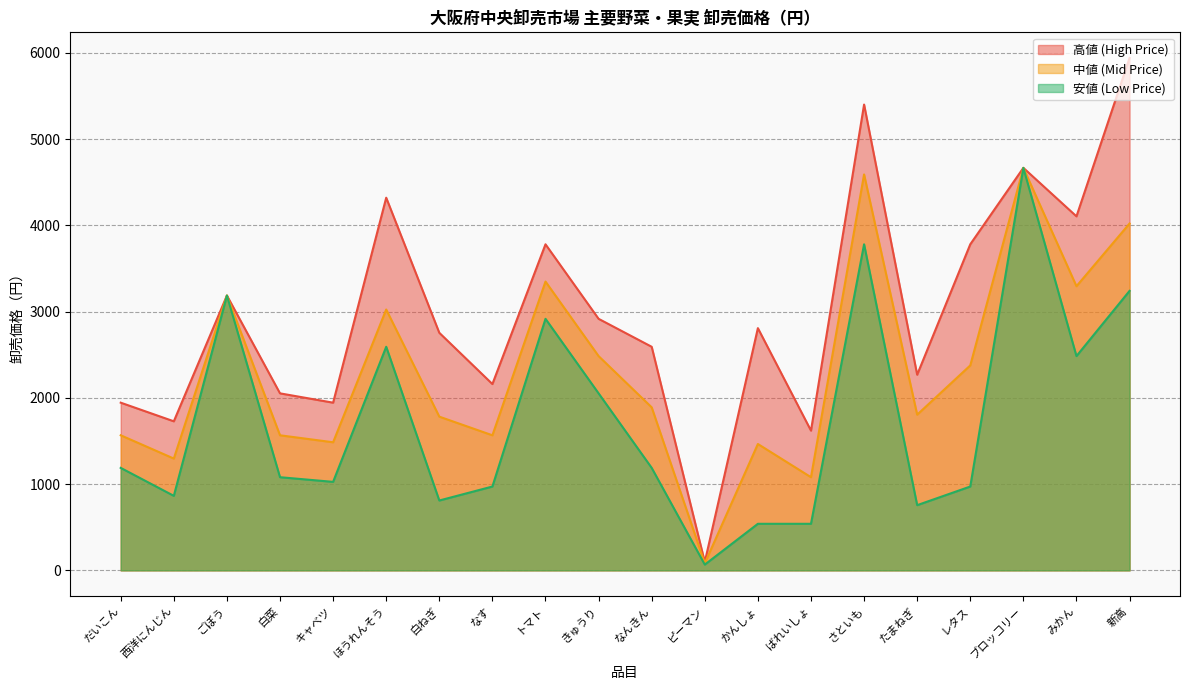

What is the label of the 12th point from the left?

ピーマン